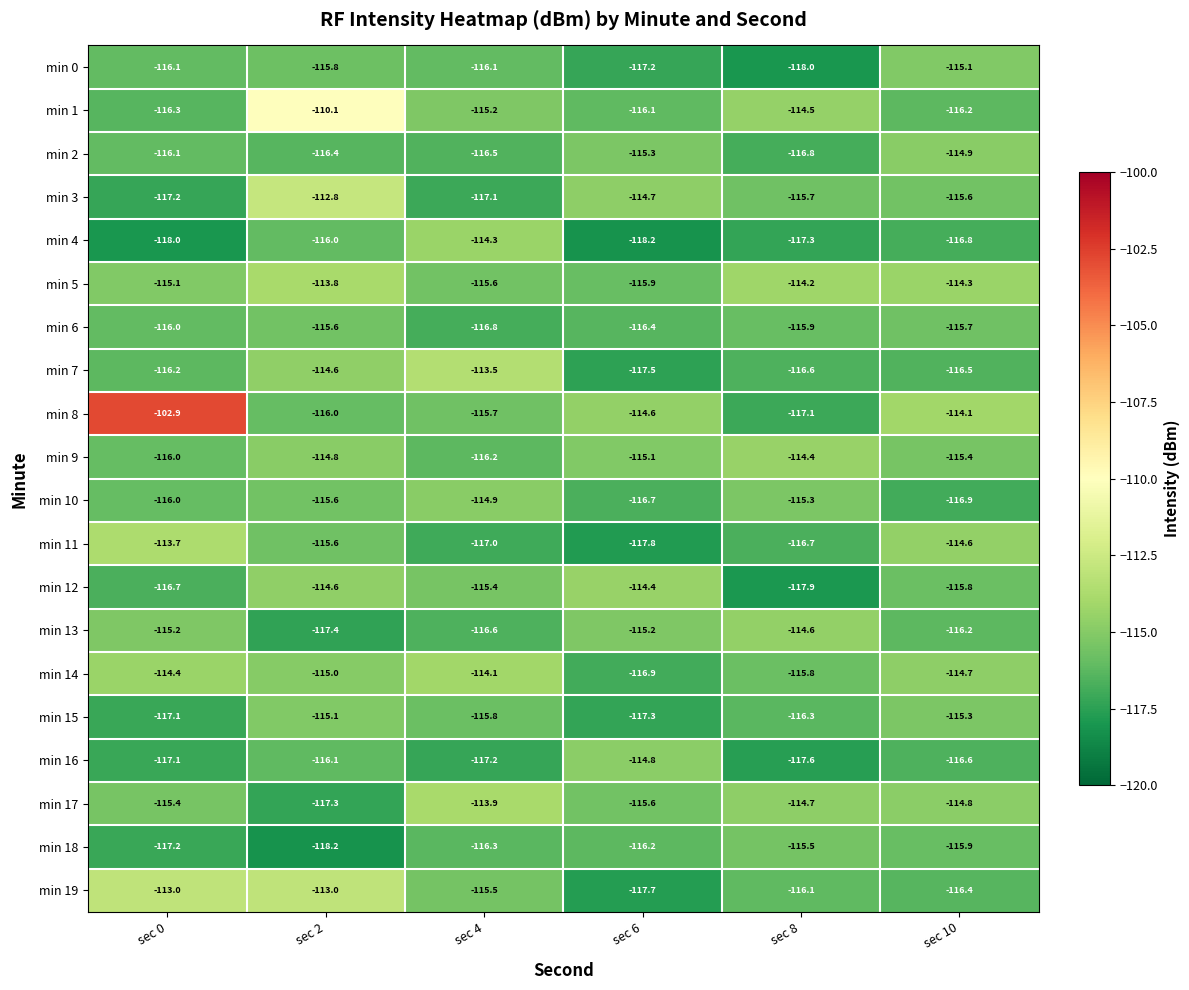

At which category is the sum across all series the highest?

sec 2